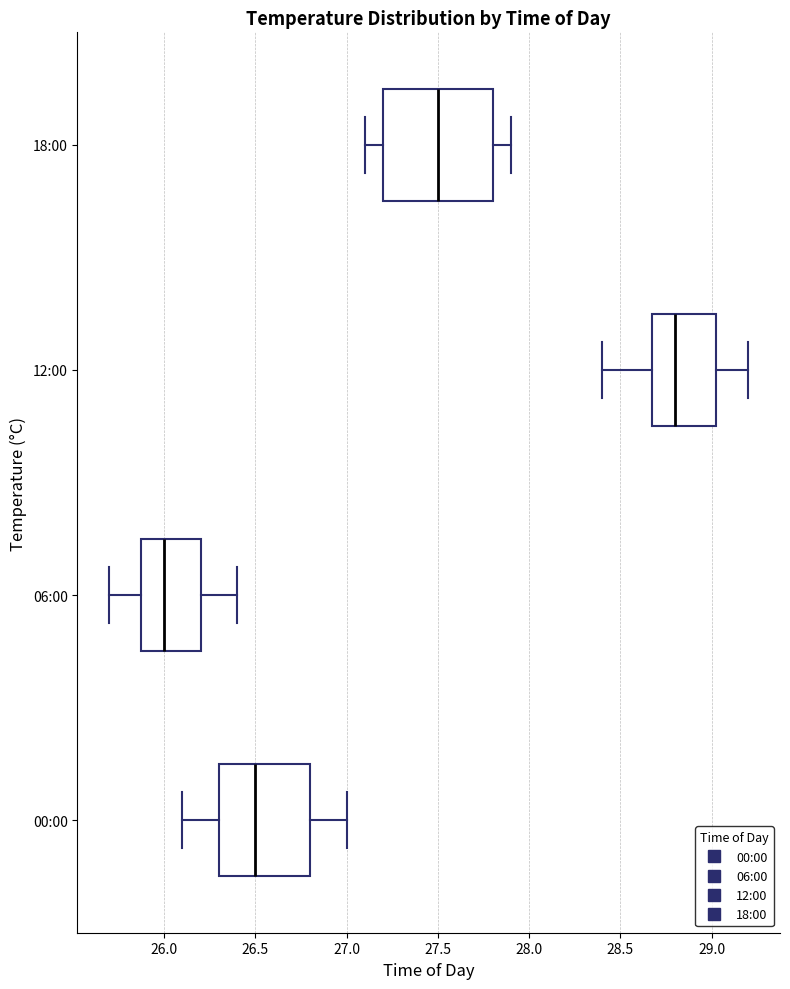

Reading bottom to top, read every box against the x-axis: the position of its median line, the range the box covers, and the ends of its whiskers. The values are not printed on the chart, so give them approximately, as read against the axis.

00:00: median 26.50, box 26.30 to 26.80, whiskers 26.10 to 27.00
06:00: median 26.00, box 25.90 to 26.20, whiskers 25.70 to 26.40
12:00: median 28.80, box 28.70 to 29.05, whiskers 28.40 to 29.20
18:00: median 27.50, box 27.20 to 27.80, whiskers 27.10 to 27.90